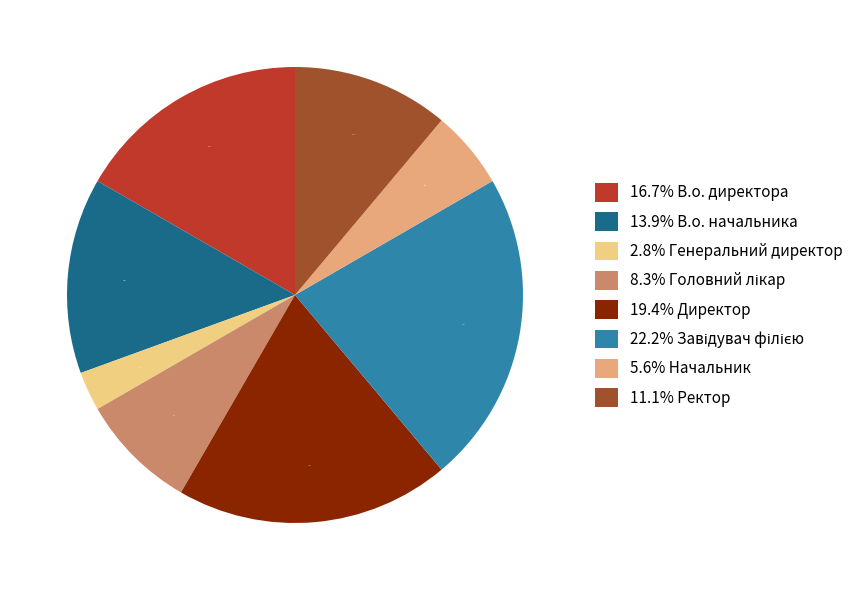

Which slice is the smallest?

2.8% Генеральний директор